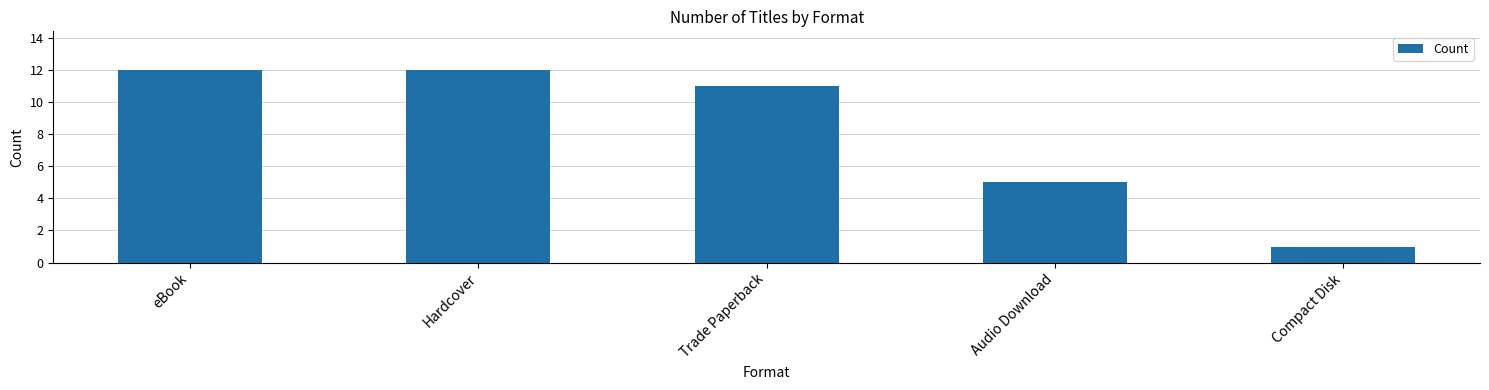

What is the difference between the values at Compact Disk and eBook?

11